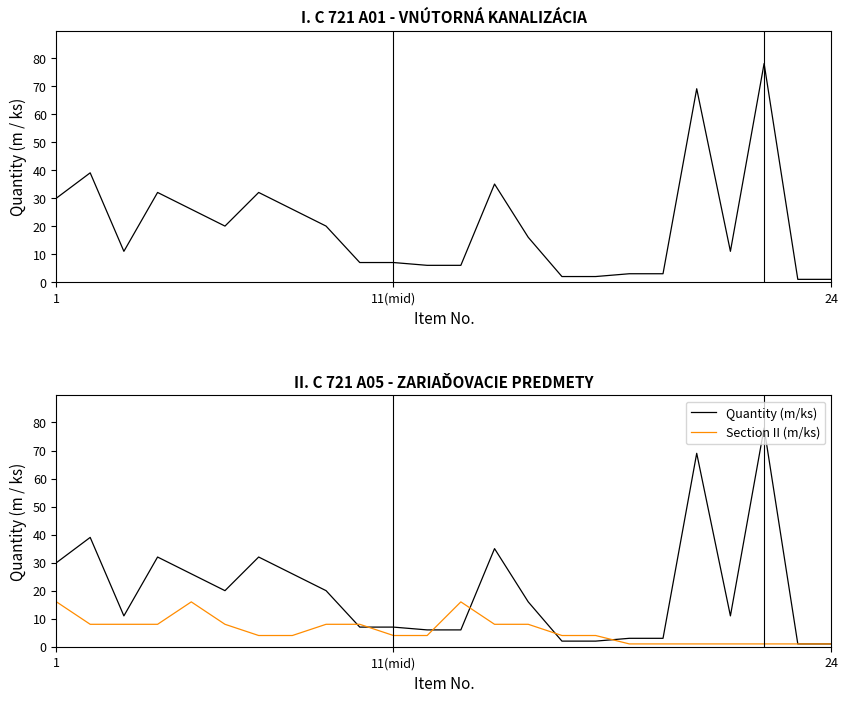

Count the Section II (m/ks) values in the range 1 to 8.

21